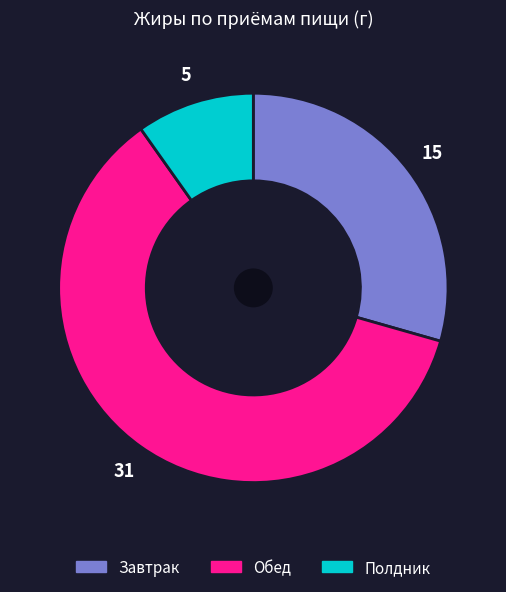

Which has a higher value, Полдник or Обед?

Обед